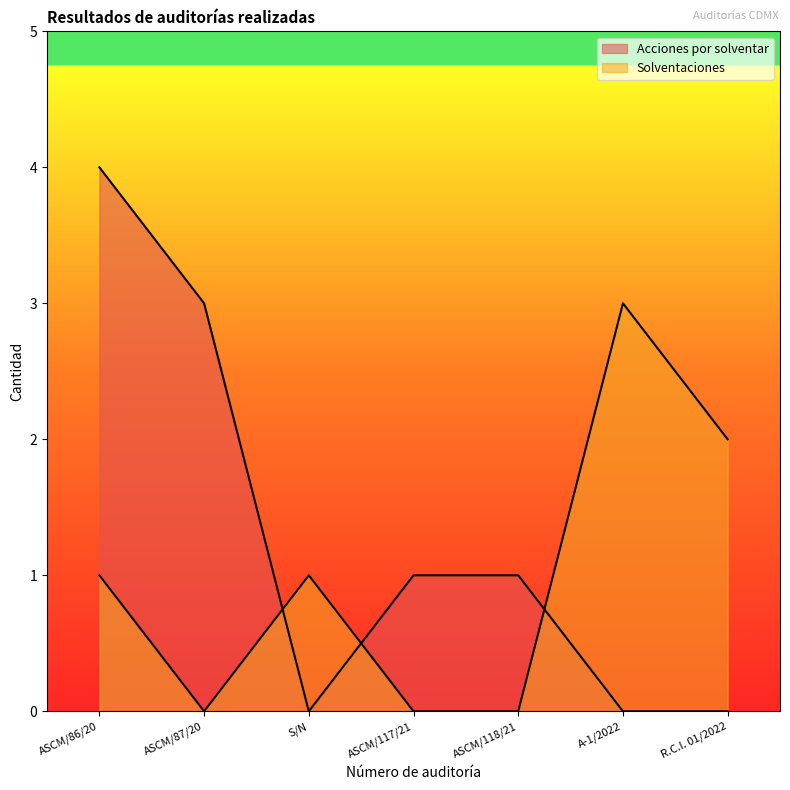

What is the difference between the maximum and minimum values in the Acciones por solventar series?

4